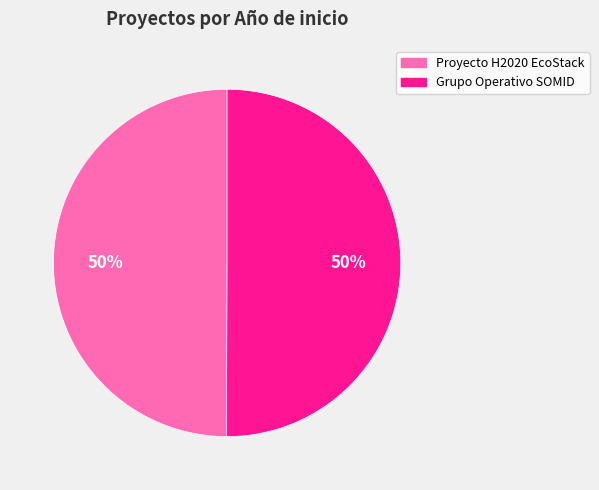

What percentage is the Proyecto H2020 EcoStack slice, to the nearest percent?

50%